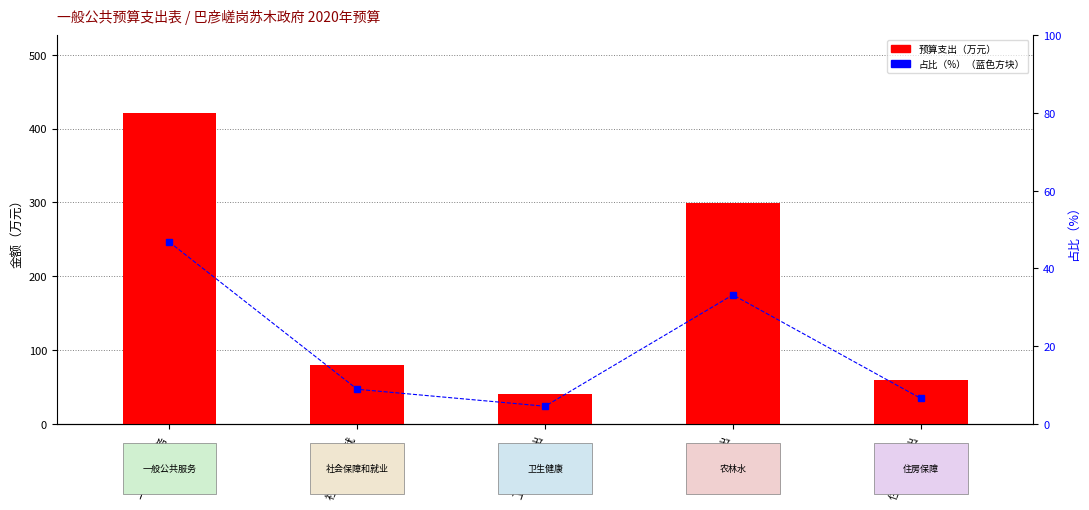

Are the bars grouped side by side (vs. stacked)?

Yes